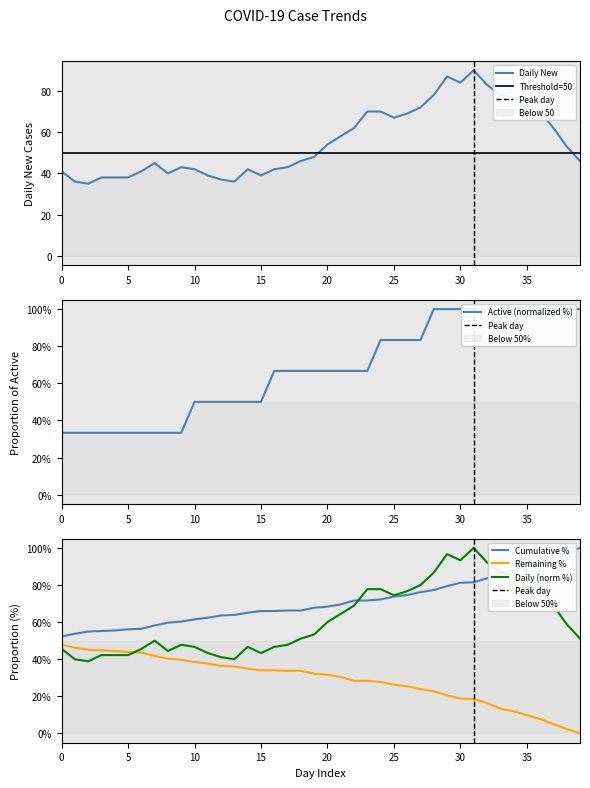

What is the maximum value for Daily New?

90